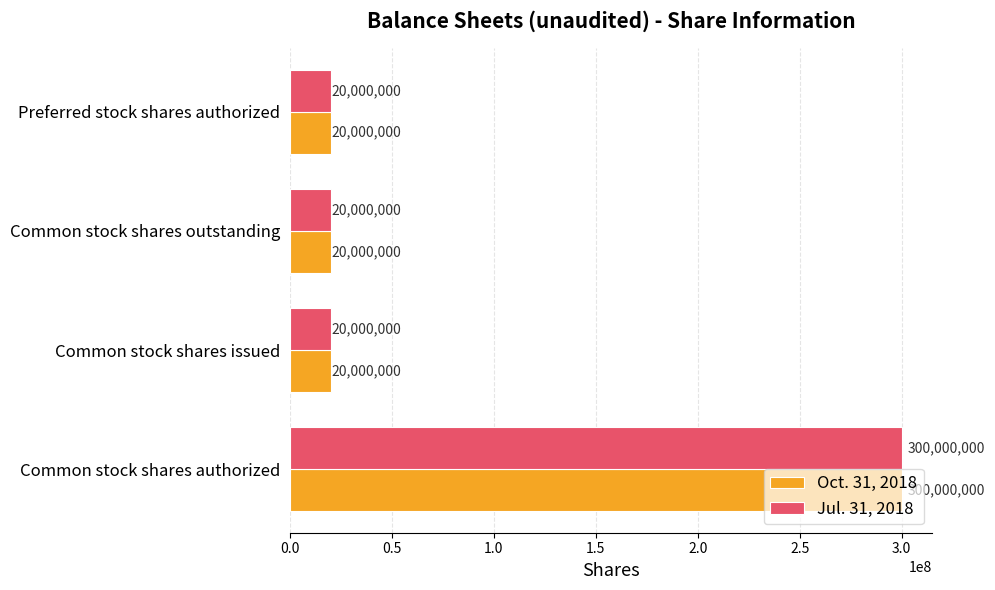

At how many categories does at least one series exceed 299007769?

1